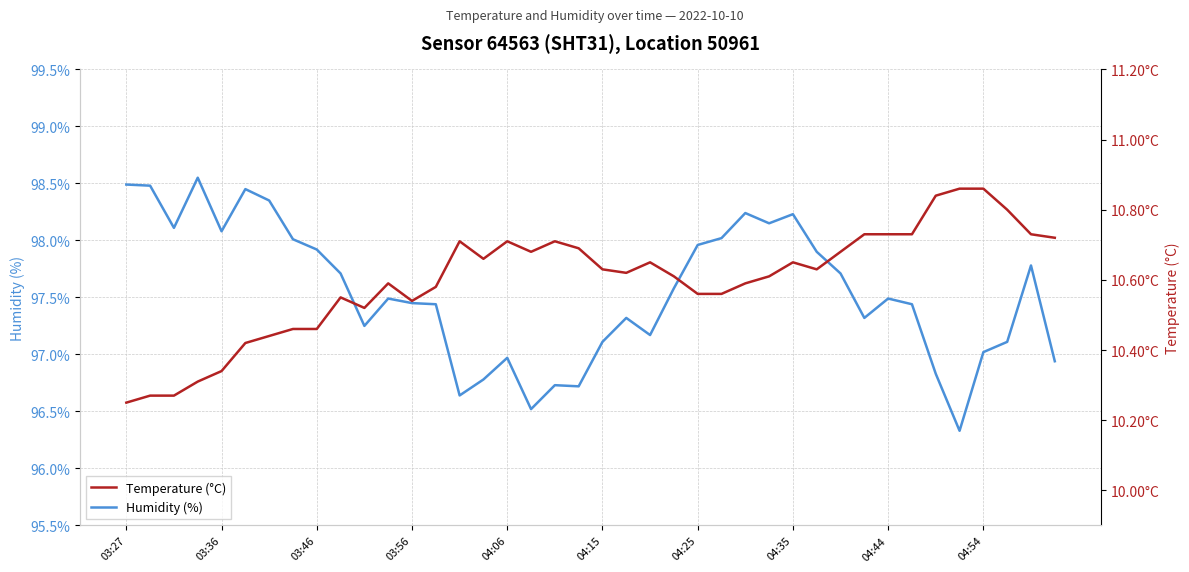

Which series has the largest range (max minus min)?

Humidity (%)